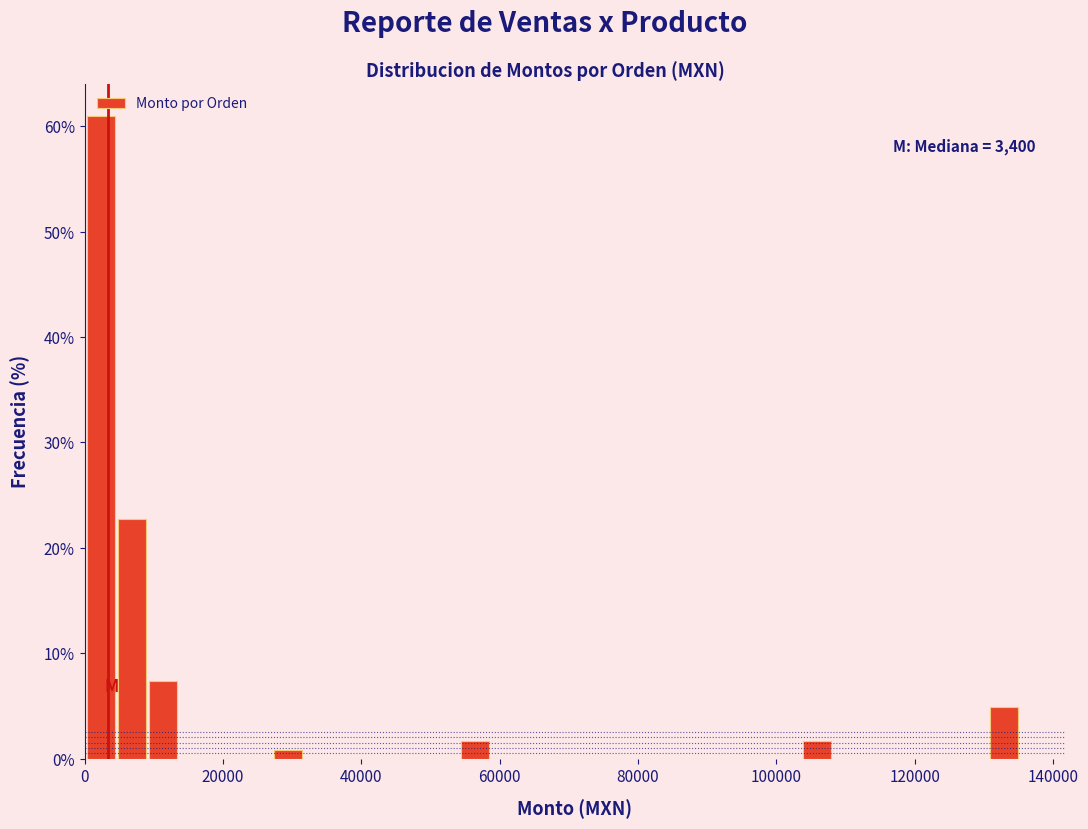

Read against the x-axis, roughly where is the centre of the tallest bar?

2000